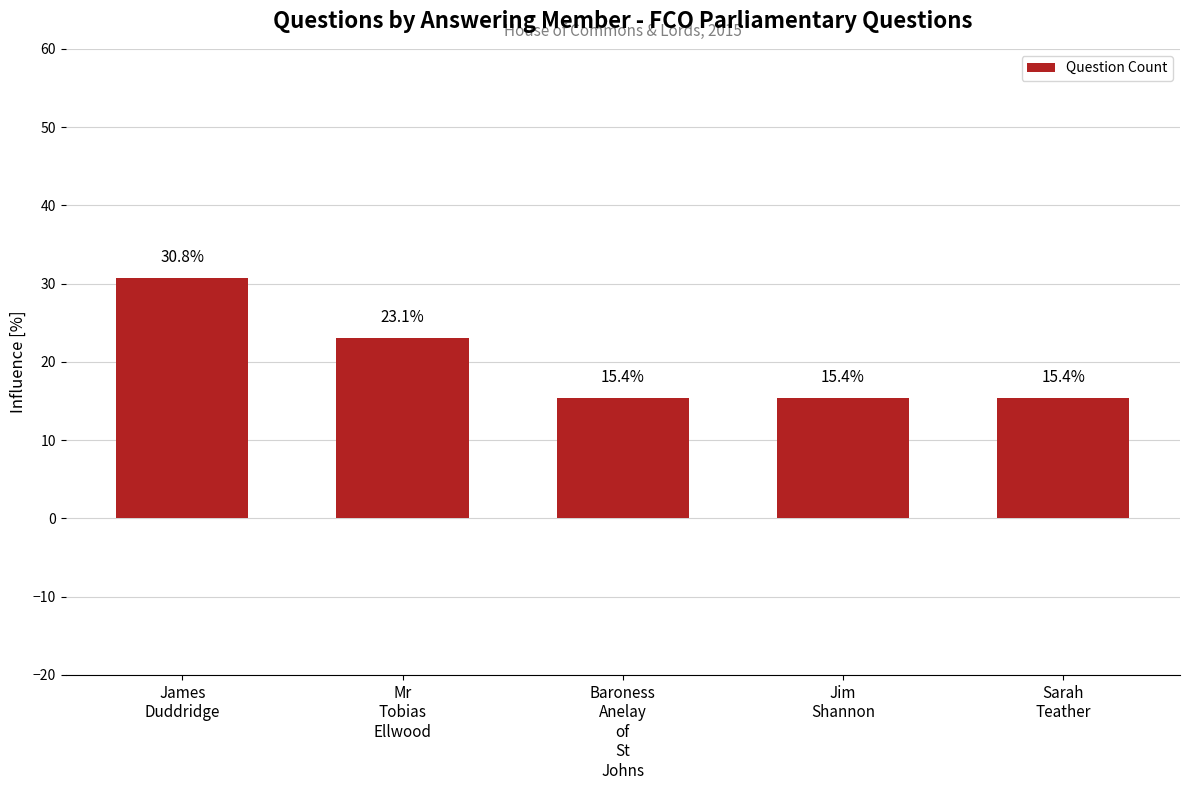

What is the value of the 3rd bar from the left?

15.4